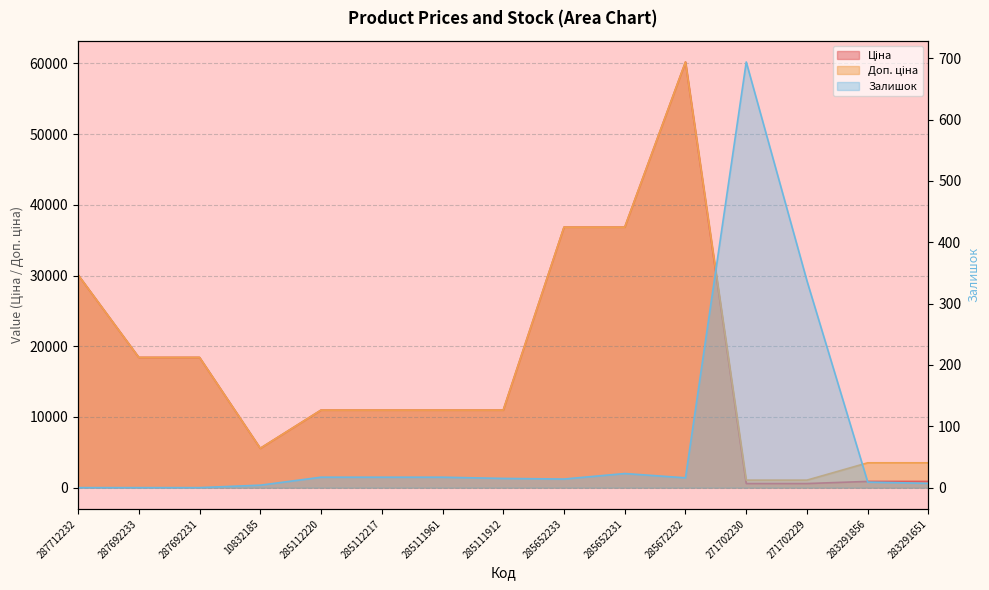

At which category does the chart reach its peak across all series?

285672232